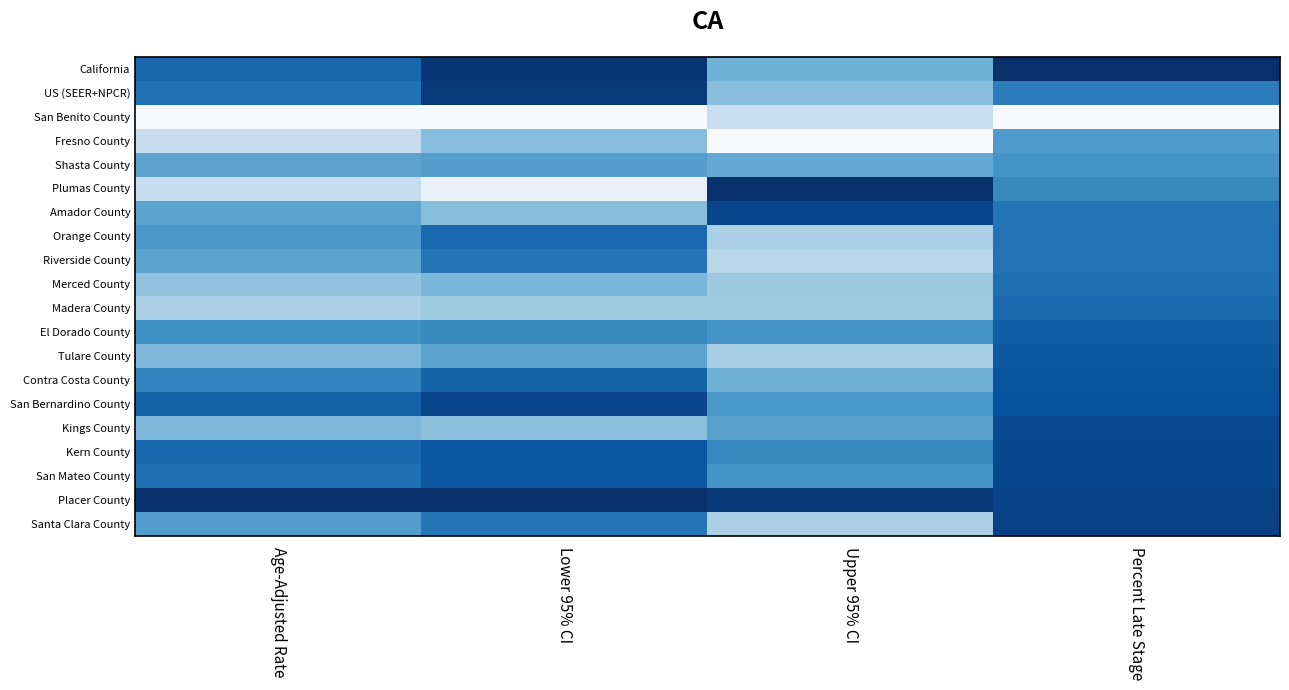

Which category has the lowest value across all series?

Age-Adjusted Rate